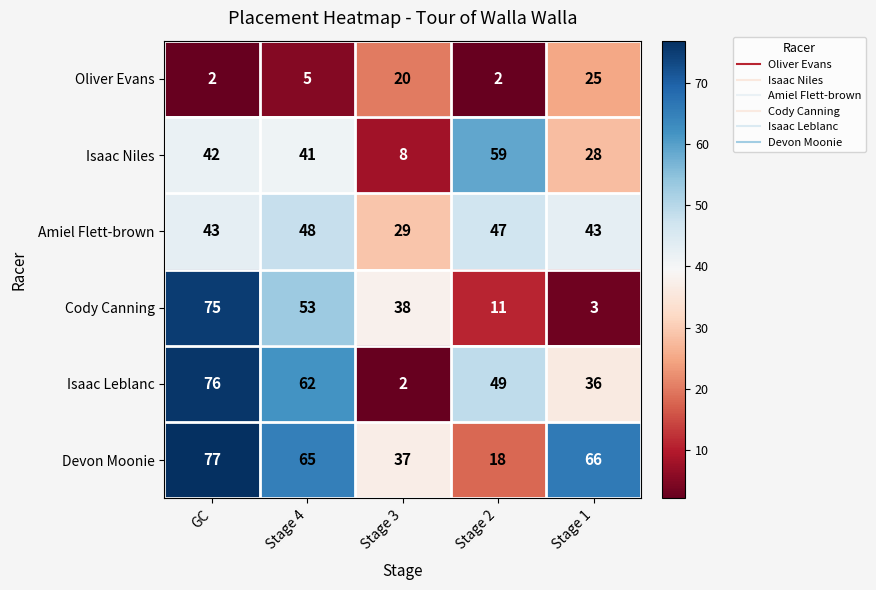

Reading right to left, transcribe all the data shown in this chart.

Oliver Evans: Stage 1=25	Stage 2=2	Stage 3=20	Stage 4=5	GC=2
Isaac Niles: Stage 1=28	Stage 2=59	Stage 3=8	Stage 4=41	GC=42
Amiel Flett-brown: Stage 1=43	Stage 2=47	Stage 3=29	Stage 4=48	GC=43
Cody Canning: Stage 1=3	Stage 2=11	Stage 3=38	Stage 4=53	GC=75
Isaac Leblanc: Stage 1=36	Stage 2=49	Stage 3=2	Stage 4=62	GC=76
Devon Moonie: Stage 1=66	Stage 2=18	Stage 3=37	Stage 4=65	GC=77